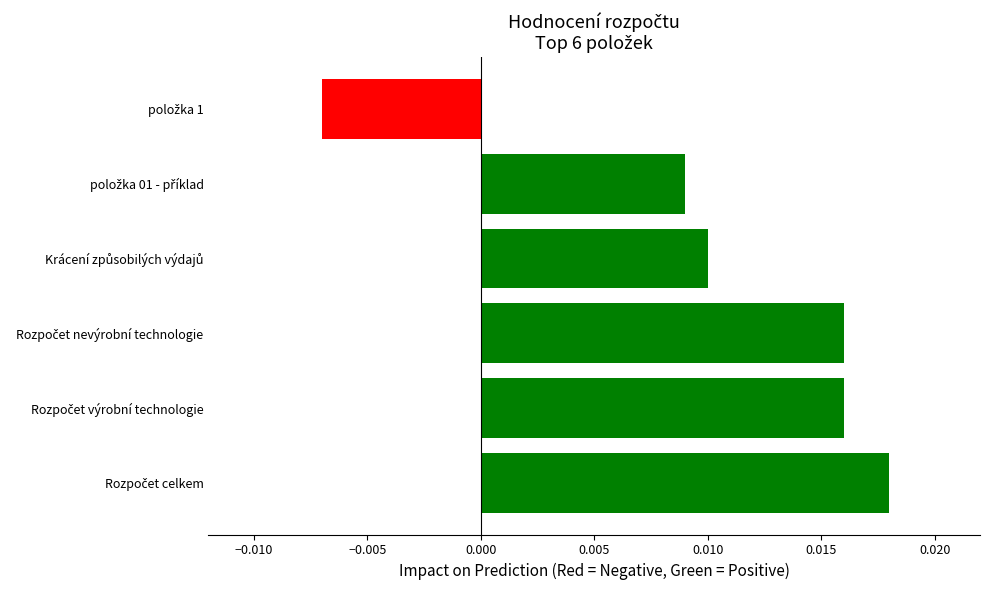

Count the values in the range 0 to 1.

5